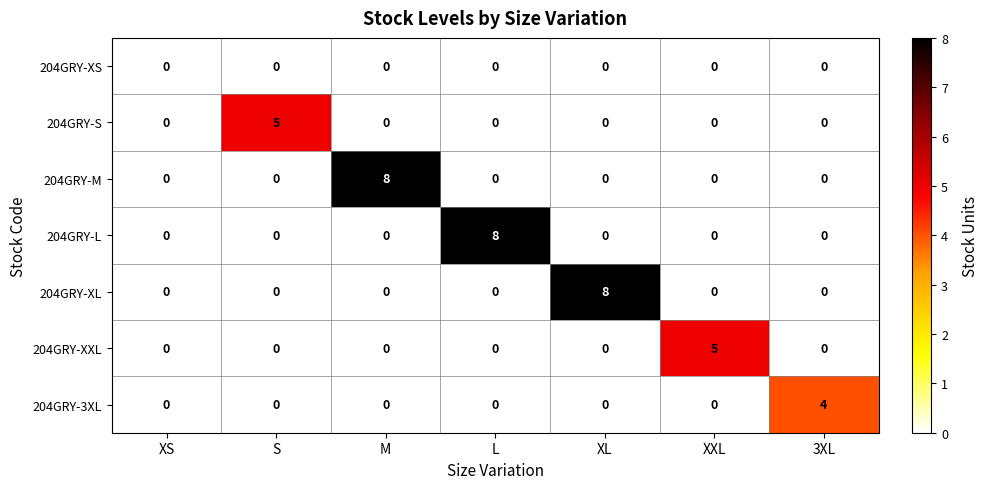

At how many categories does at least one series exceed 1?

6